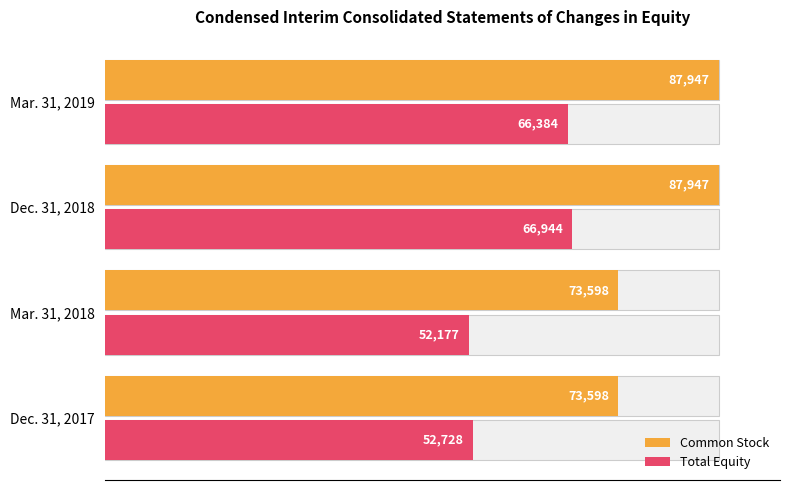

Does the chart contain stacked bars?

No